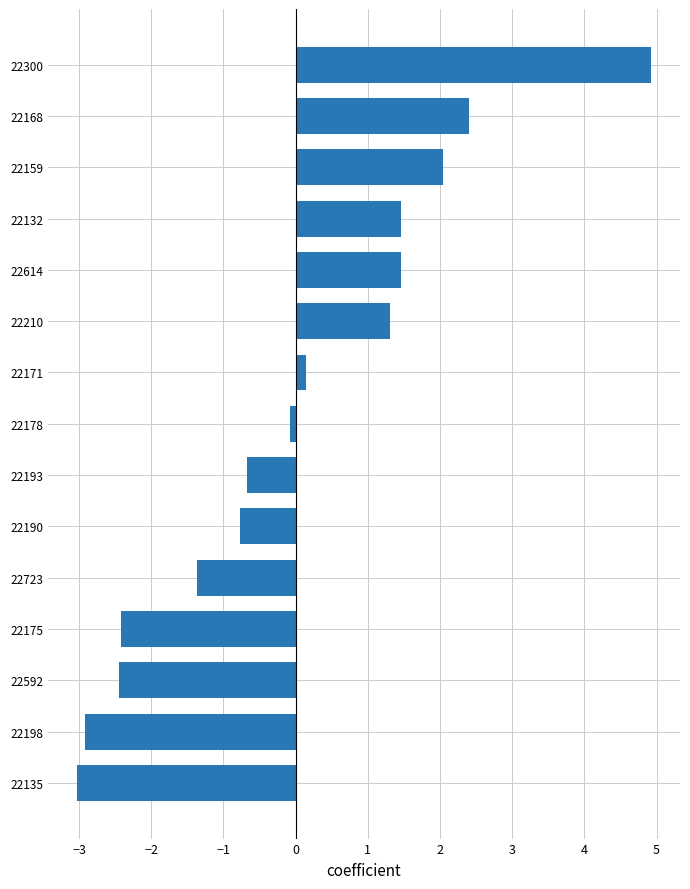

Which has a higher value, 22614 or 22168?

22168